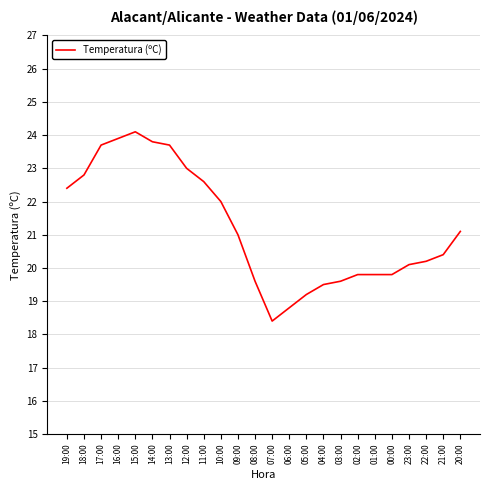

True or false: the data shows 9.1 at 10:00.

False